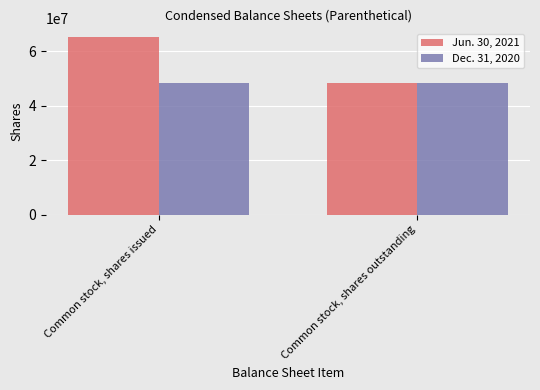

Between Common stock, shares issued and Common stock, shares outstanding, which series saw the biggest shift?

Jun. 30, 2021